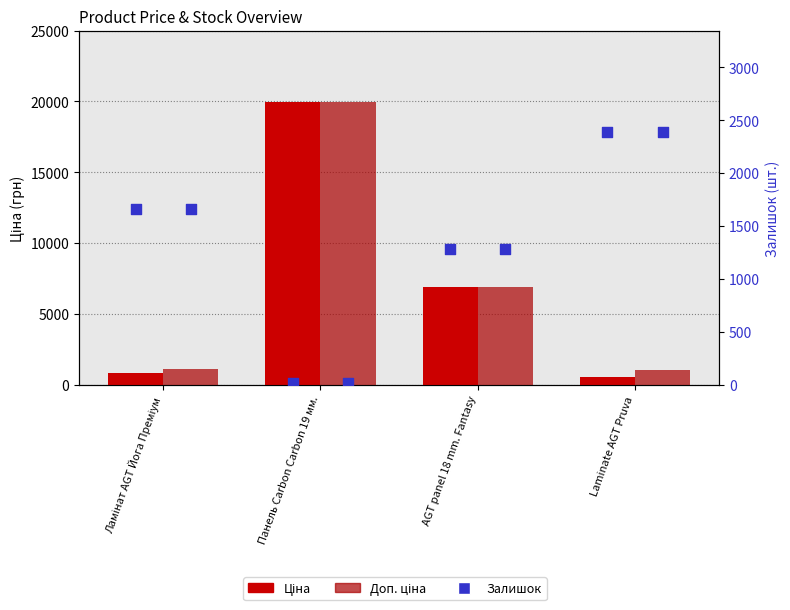

At how many categories does at least one series exceed 19932?

1